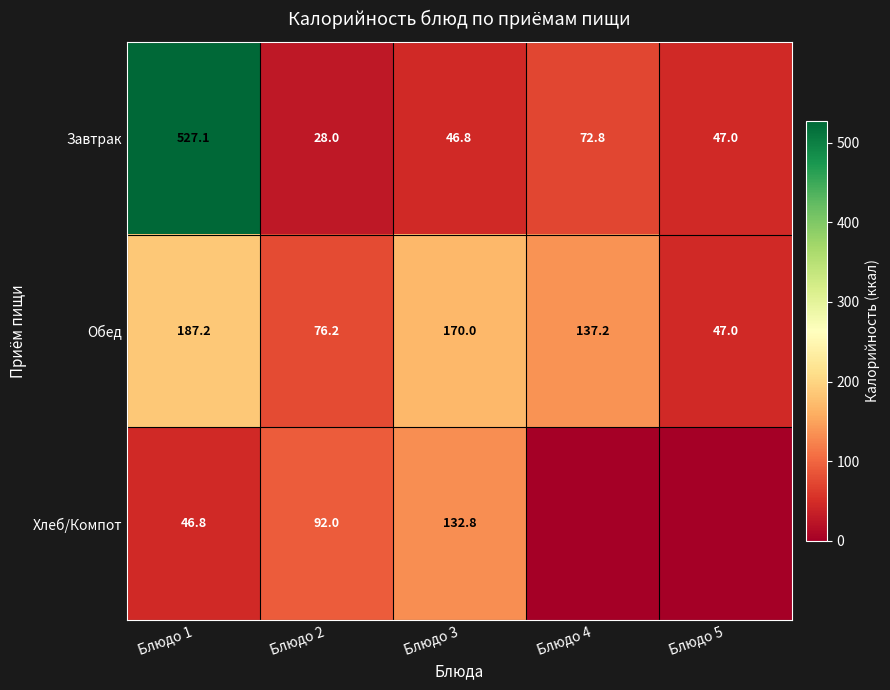

At which label is Обед closest to 117?

Блюдо 4